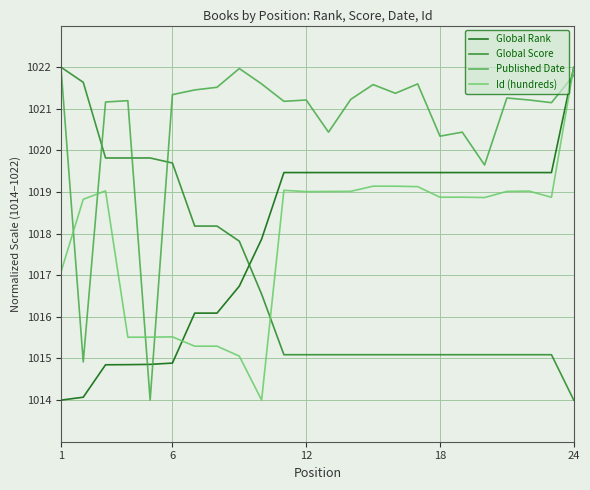

What is the lowest value of the Global Score series?

1014.0